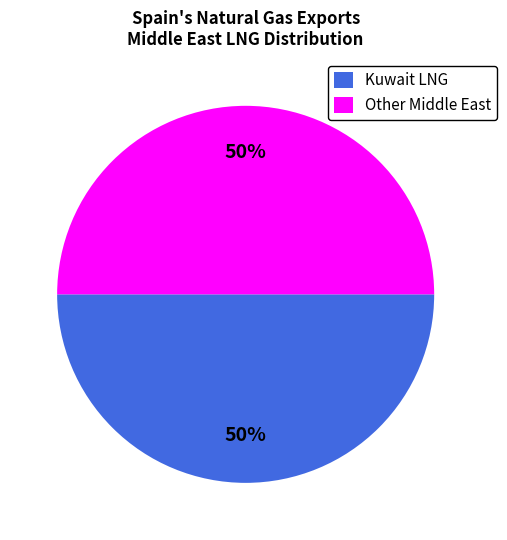

To the nearest percent, what portion does Other Middle East represent?

50%